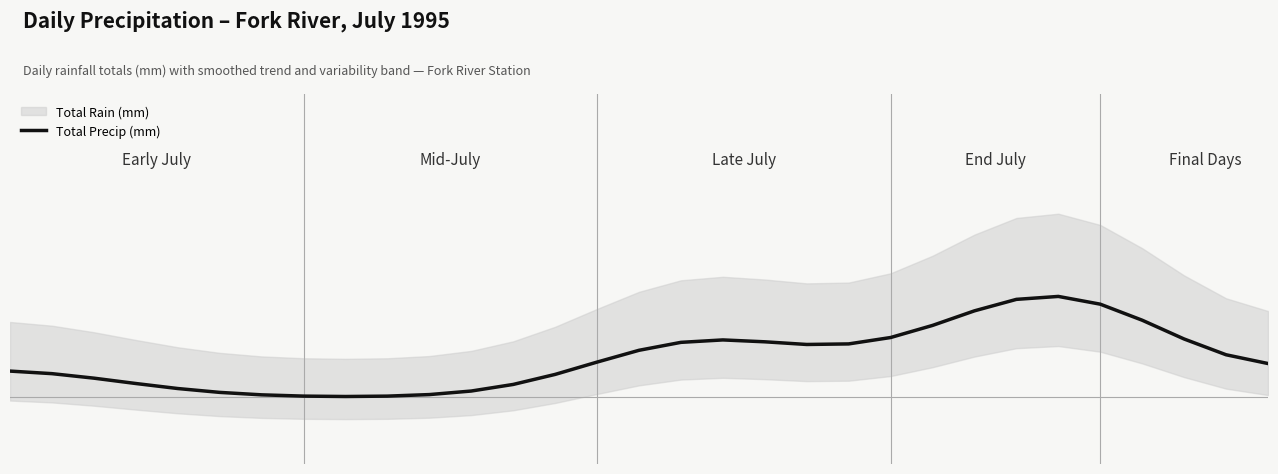

Is it true that the value at 28 is 5.3?

False